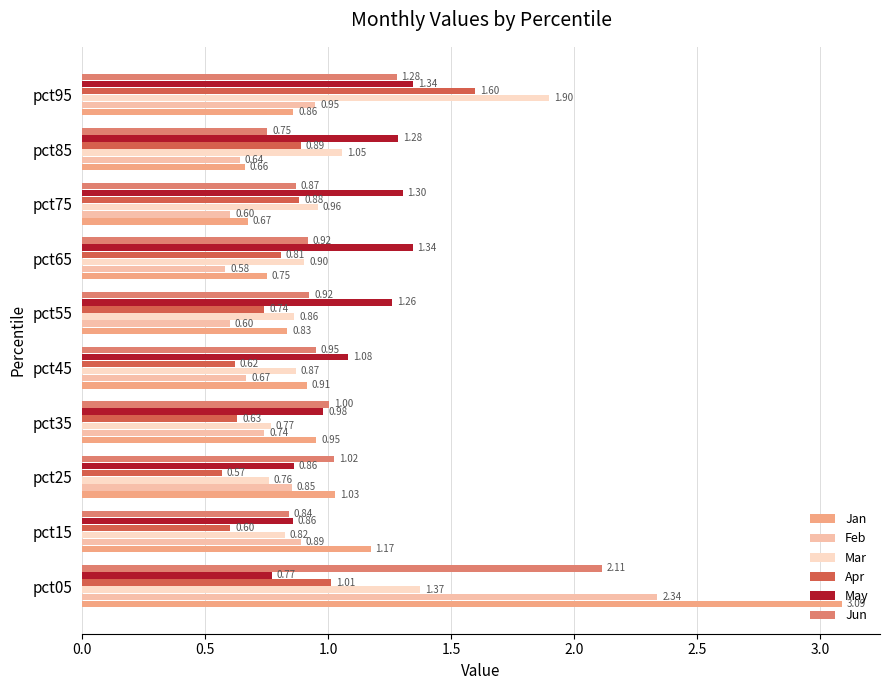

What is the smallest value displayed?

0.6